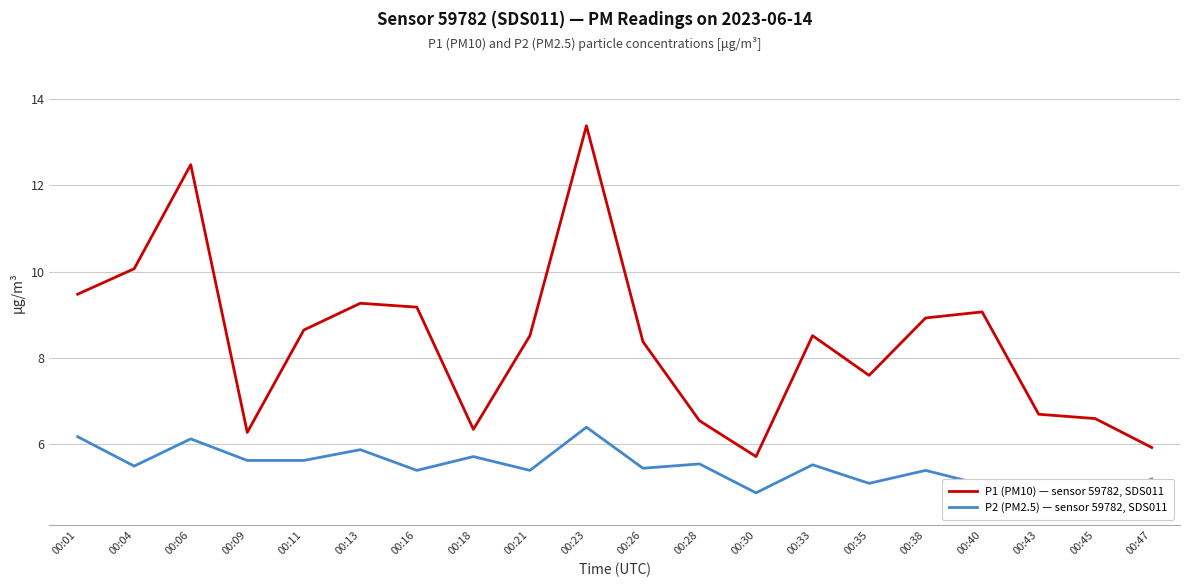

Which has a higher value, 00:16 or 00:40?

00:16